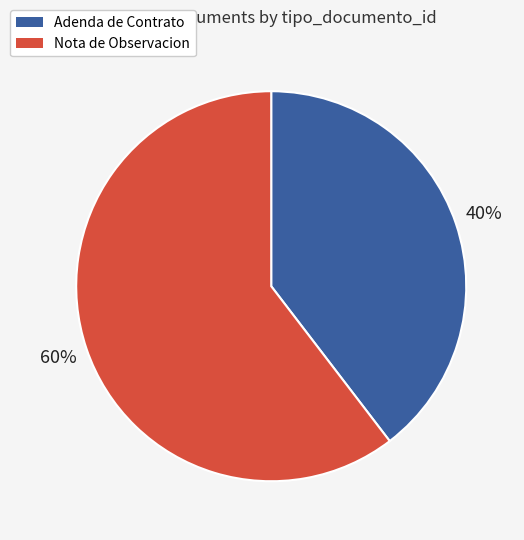

What is the ratio of the value at Nota de Observacion to the value at Adenda de Contrato?

1.5